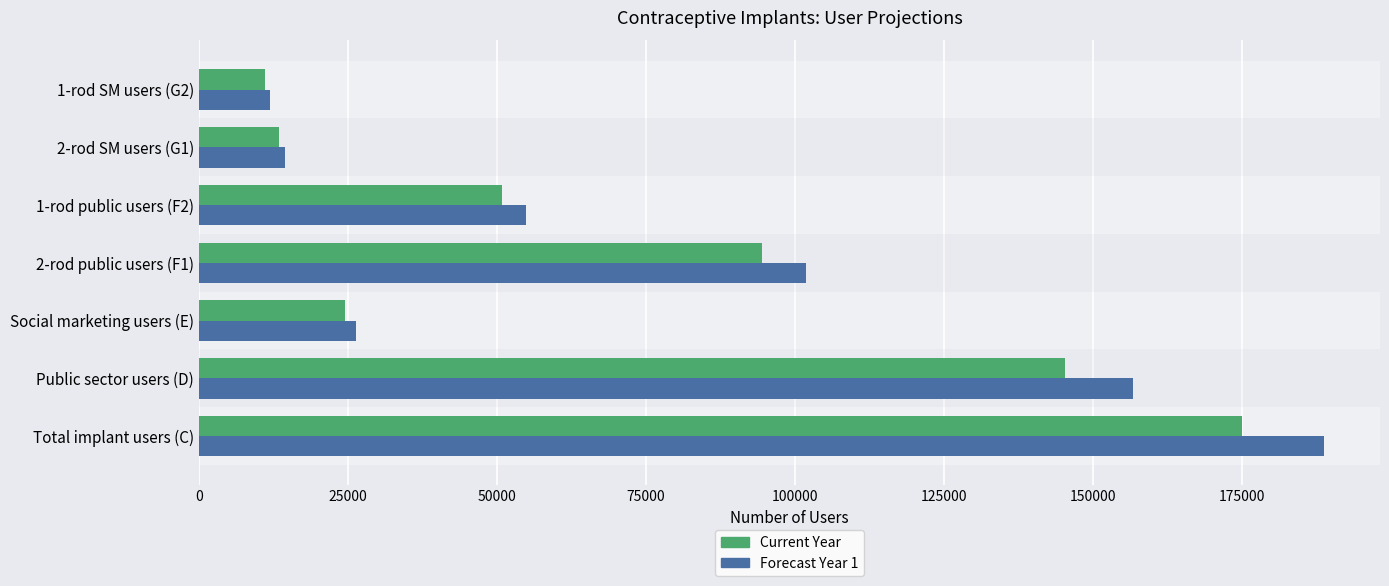

At which category is the sum across all series the highest?

Total implant users (C)